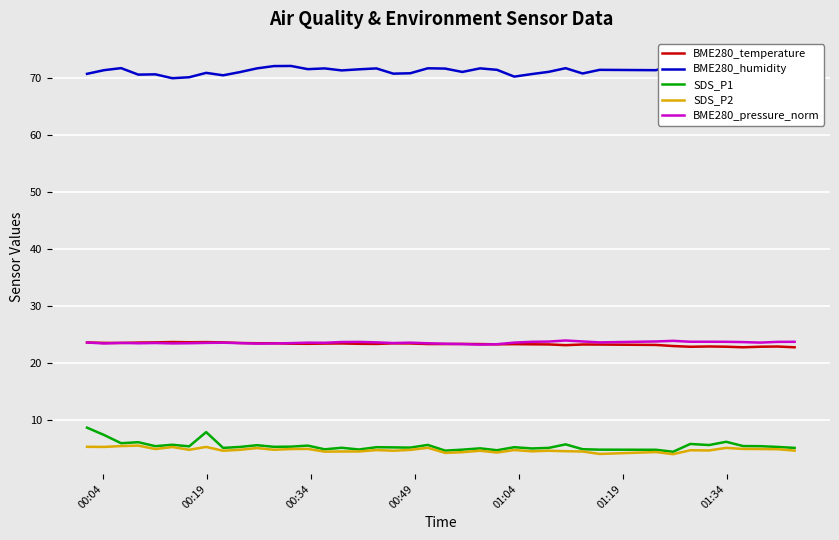

What is the highest value of the SDS_P2 series?

5.5